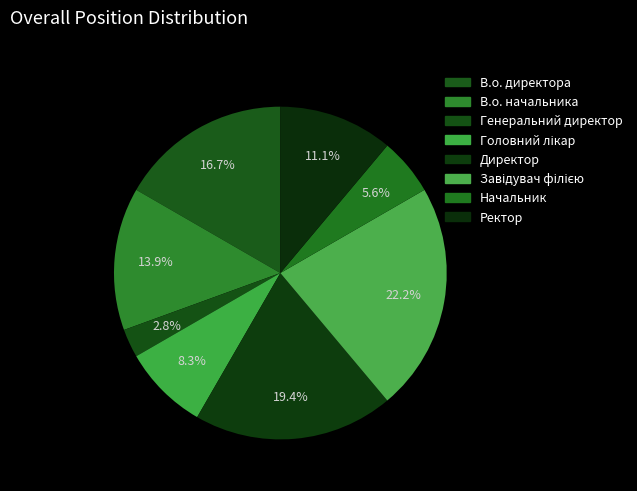

How many segments does this pie chart have?

8